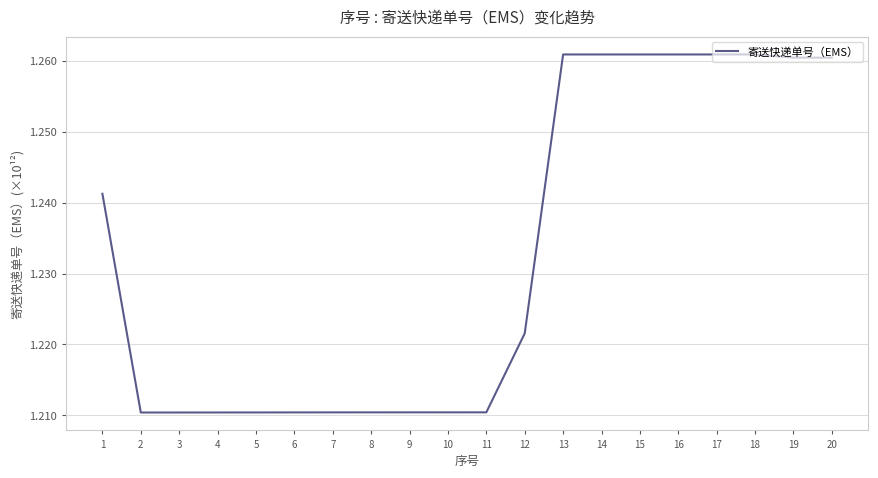

How many lines are shown in the chart?

1